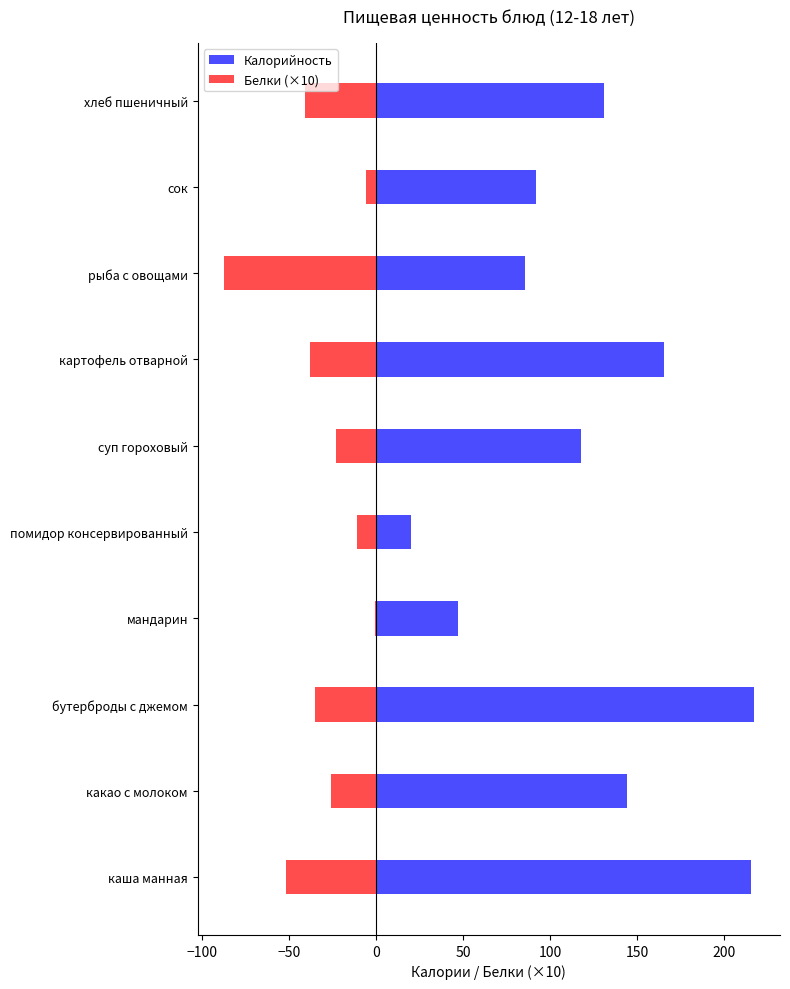

How many categories are shown in the chart?

10